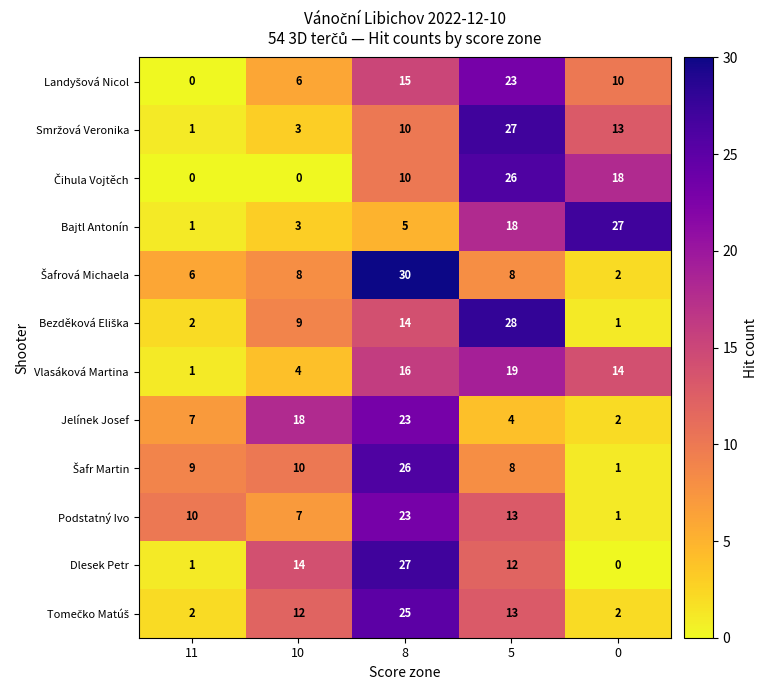

What is the difference between the maximum and minimum values in the Dlesek Petr series?

27